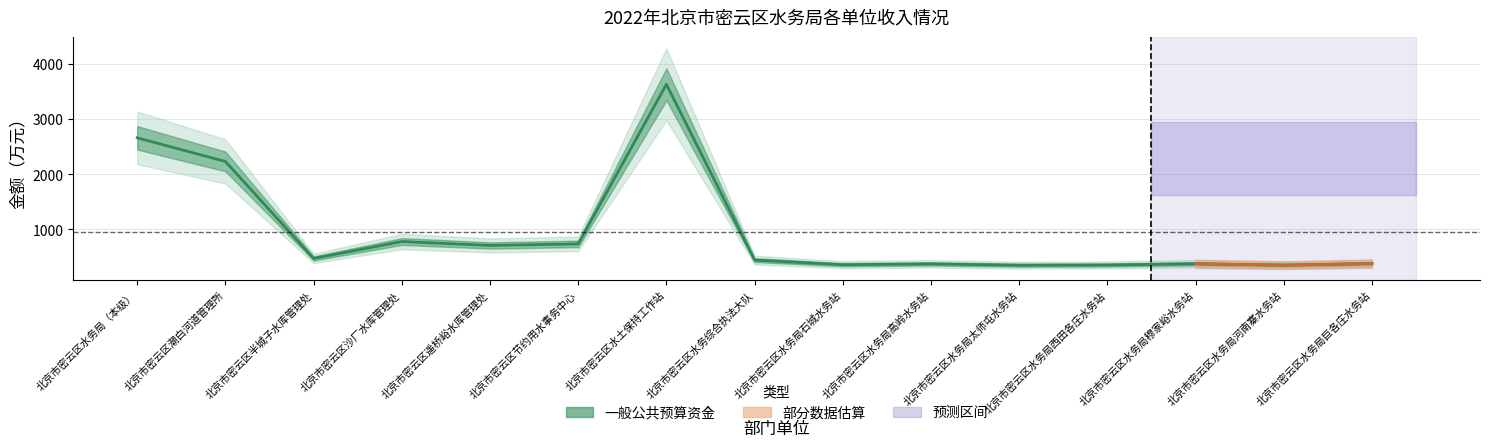

Is this an area chart (filled region under the line)?

No